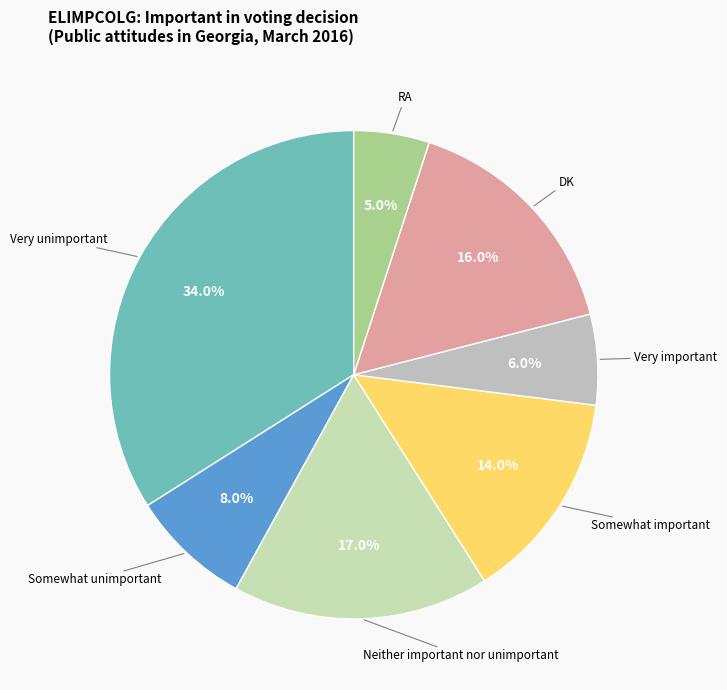

How many segments does this pie chart have?

7